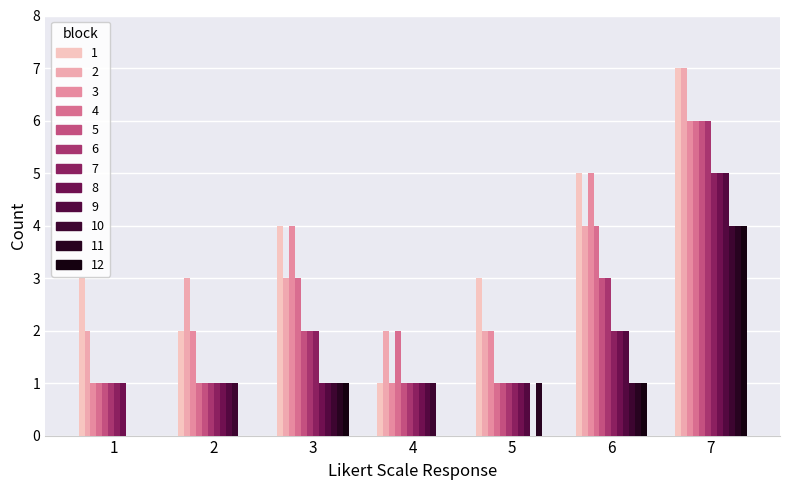

How many series are shown in this chart?

12